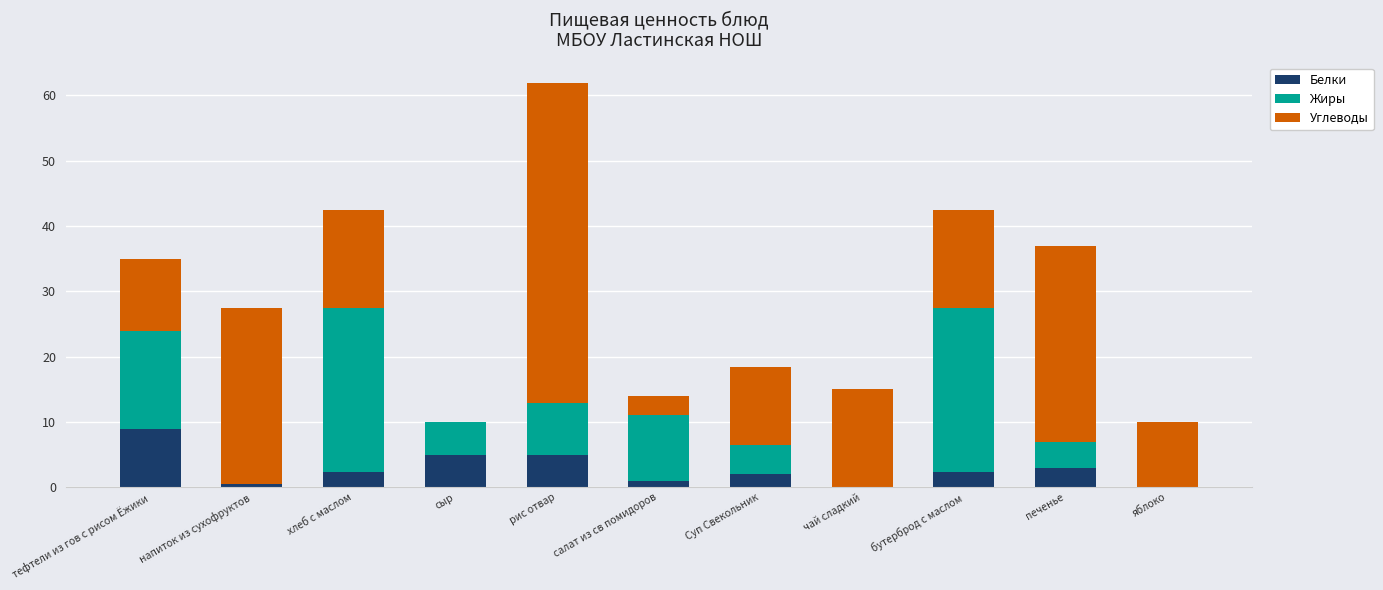

What is the highest value of the Белки series?

9.0